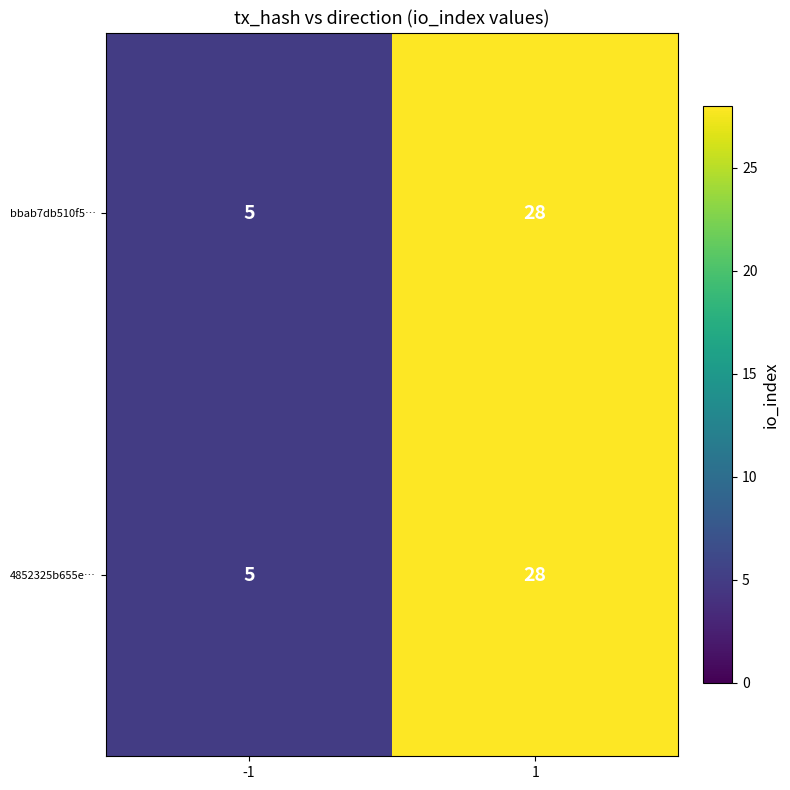

What is the maximum value shown in the chart?

28